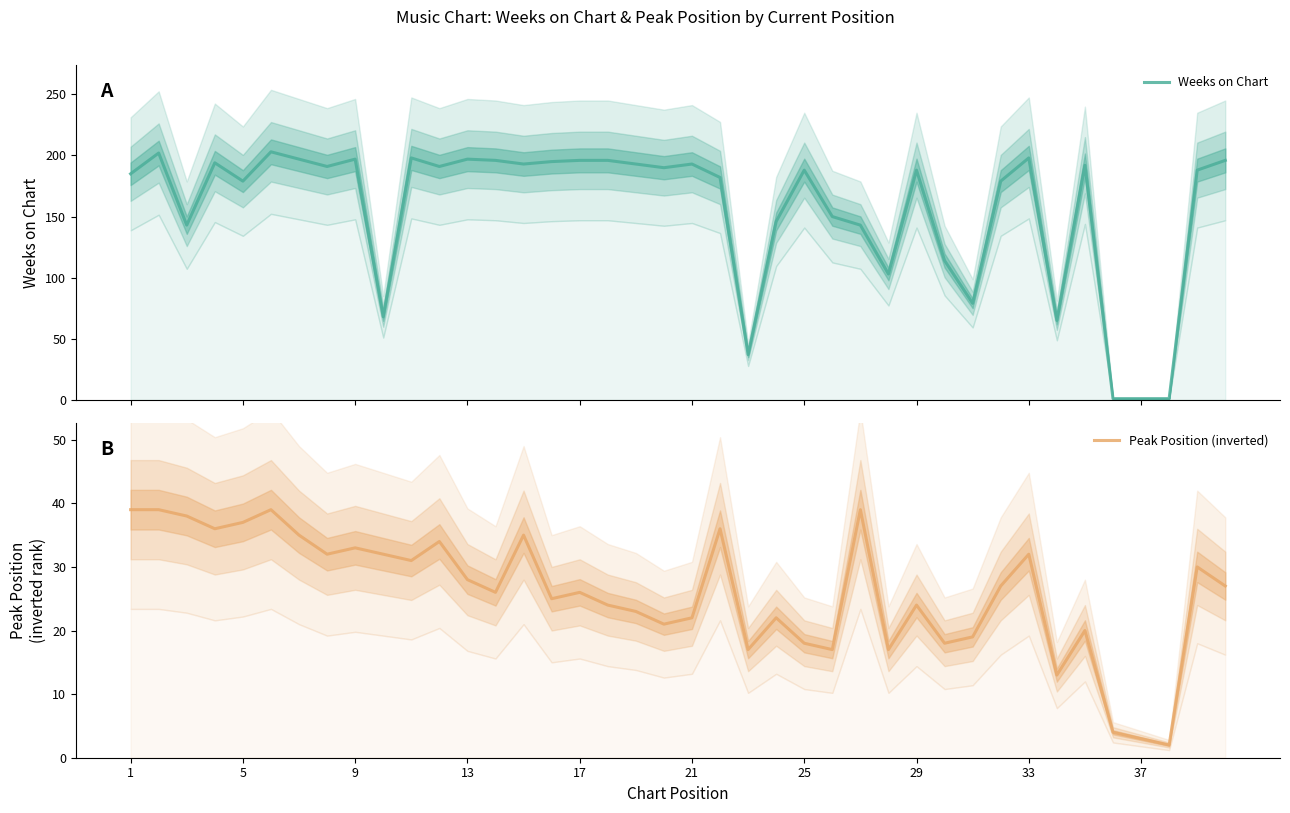

The value of Peak Position (inverted) at 25 is 61. True or false?

False